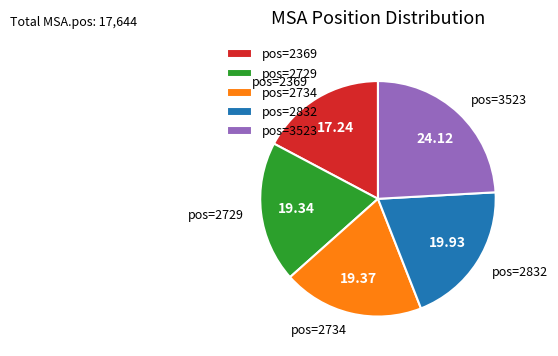

How many segments does this pie chart have?

5